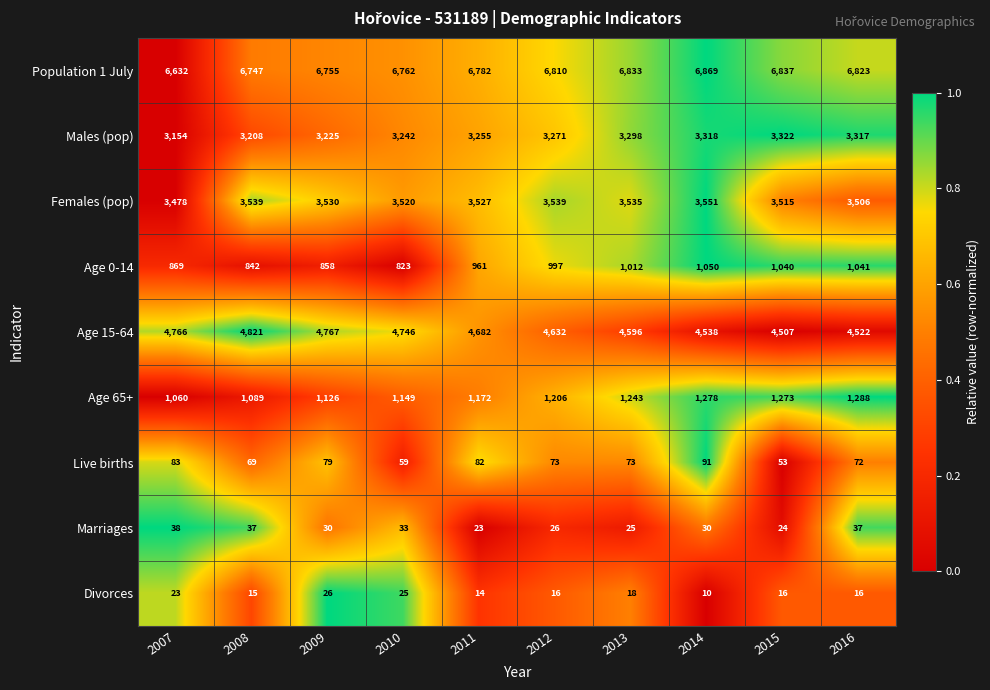

How many data points does each series have?

10